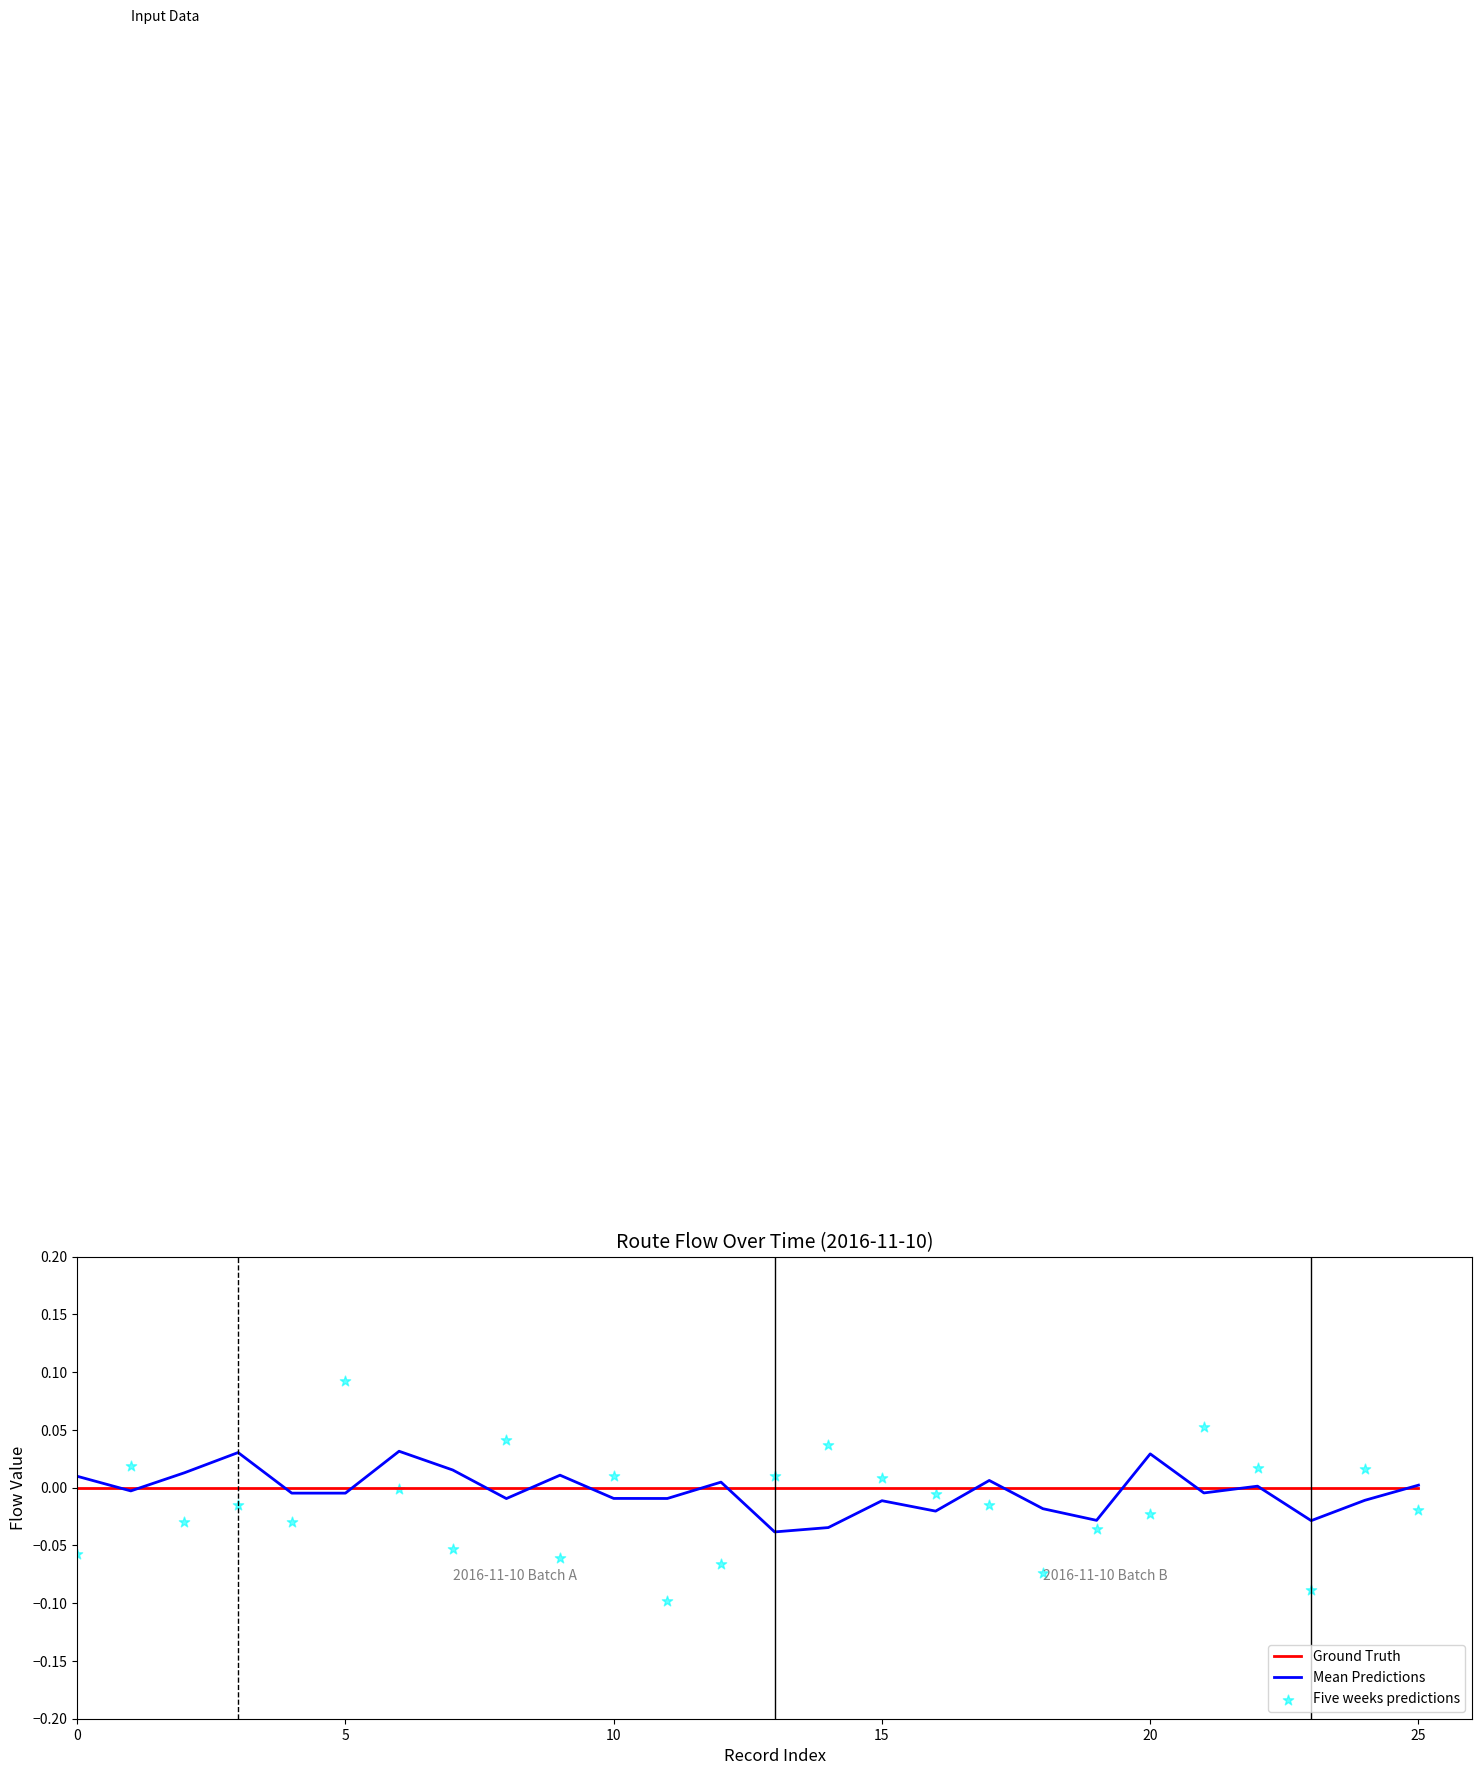

Which series has the widest spread of Y values?

Five weeks predictions